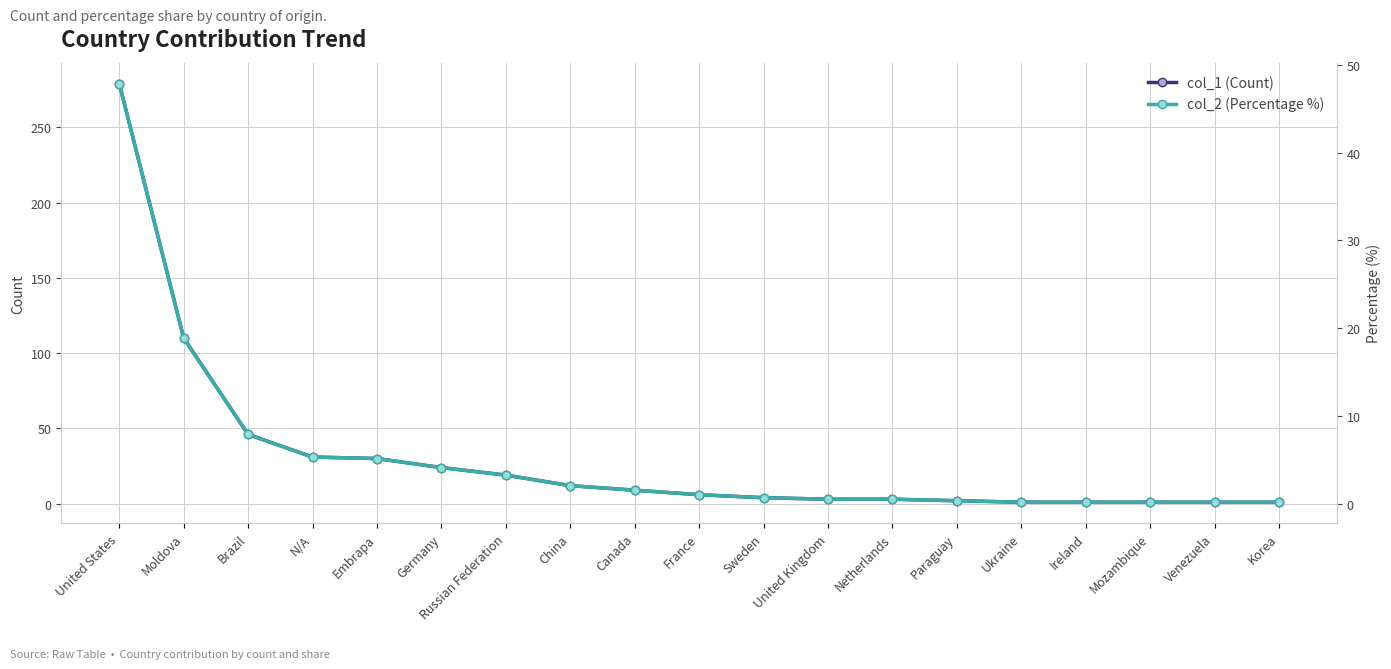

The value of col_2 (Percentage %) at N/A is 8.5. True or false?

False